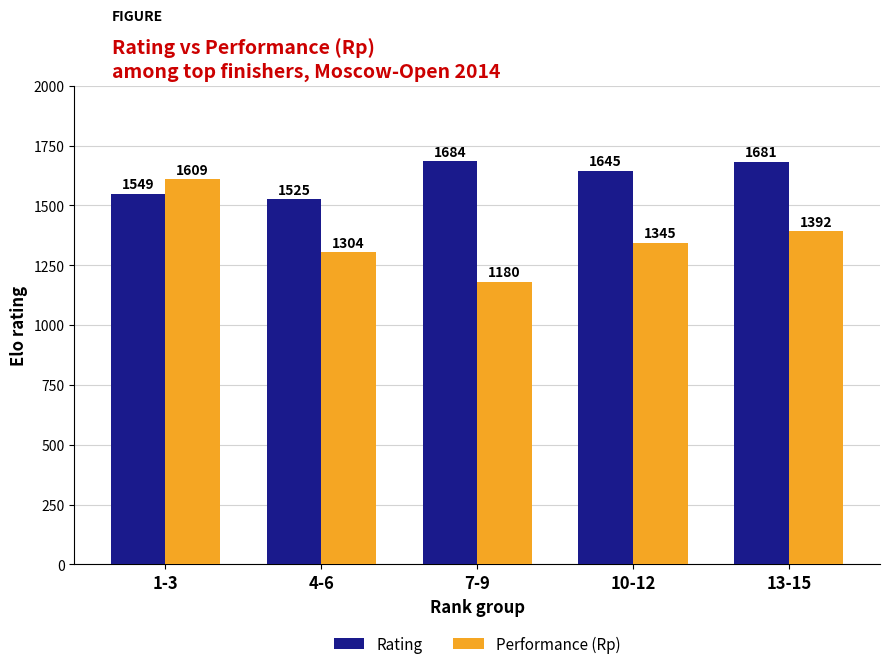

Reading left to right, list all the values displayed in this chart.

Rating: 1549	1525	1684	1645	1681
Performance (Rp): 1609	1304	1180	1345	1392